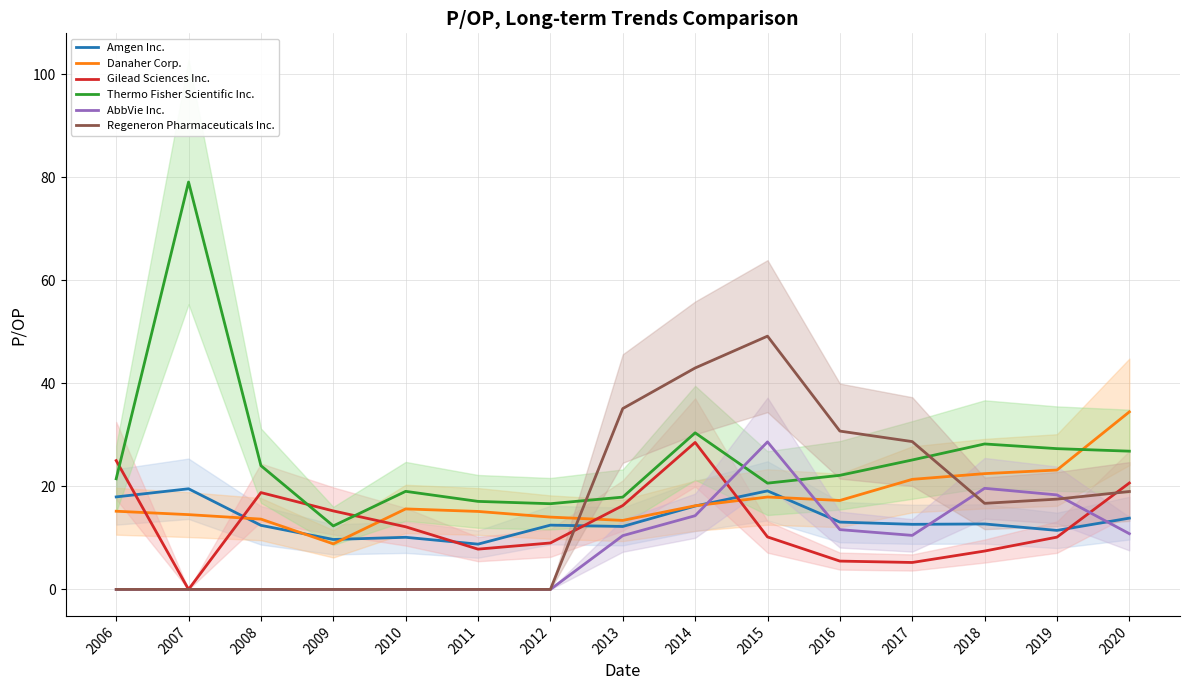

Reading right to left, what are all the values shown in this chart?

Amgen Inc.: 2020=13.8	2019=11.5	2018=12.7	2017=12.6	2016=13.1	2015=19.1	2014=16.2	2013=12.2	2012=12.5	2011=8.8	2010=10.1	2009=9.7	2008=12.4	2007=19.5	2006=18.0
Danaher Corp.: 2020=34.5	2019=23.2	2018=22.5	2017=21.4	2016=17.3	2015=17.9	2014=16.2	2013=13.4	2012=14.0	2011=15.1	2010=15.6	2009=8.8	2008=13.7	2007=14.5	2006=15.2
Gilead Sciences Inc.: 2020=20.7	2019=10.2	2018=7.5	2017=5.2	2016=5.5	2015=10.2	2014=28.5	2013=16.3	2012=9.0	2011=7.8	2010=12.2	2009=15.2	2008=18.8	2007=0.0	2006=25.0
Thermo Fisher Scientific Inc.: 2020=26.8	2019=27.3	2018=28.2	2017=25.1	2016=22.1	2015=20.6	2014=30.4	2013=17.9	2012=16.6	2011=17.1	2010=19.0	2009=12.3	2008=24.0	2007=79.1	2006=21.5
AbbVie Inc.: 2020=10.8	2019=18.4	2018=19.6	2017=10.5	2016=11.6	2015=28.6	2014=14.3	2013=10.4	2012=0.0	2011=0.0	2010=0.0	2009=0.0	2008=0.0	2007=0.0	2006=0.0
Regeneron Pharmaceuticals Inc.: 2020=19.0	2019=17.5	2018=16.7	2017=28.7	2016=30.7	2015=49.2	2014=43.0	2013=35.1	2012=0.0	2011=0.0	2010=0.0	2009=0.0	2008=0.0	2007=0.0	2006=0.0